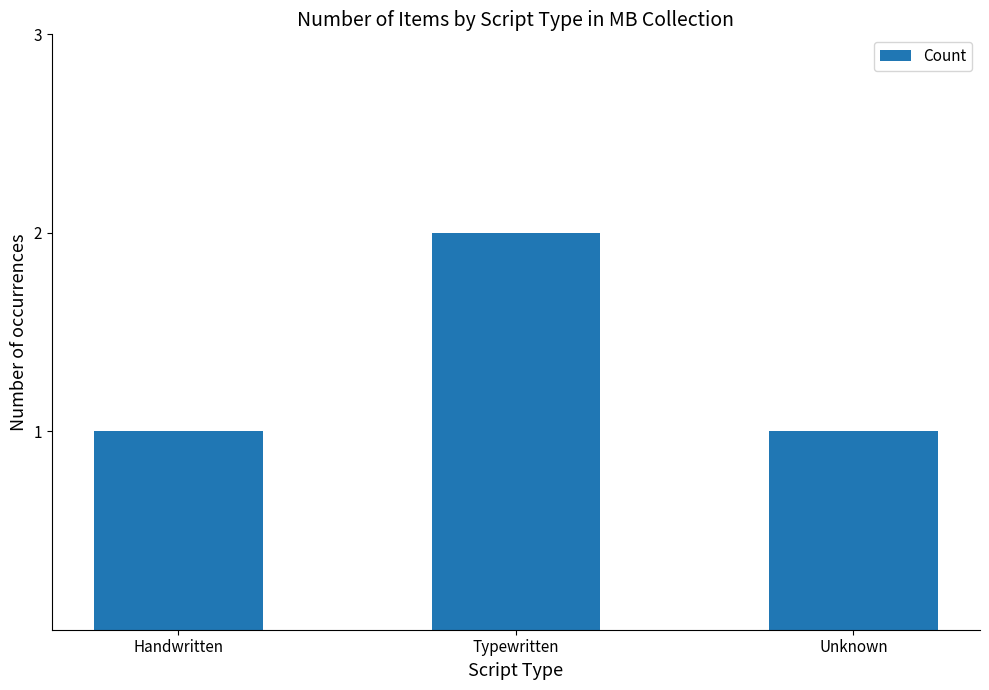

Approximately how many times larger is the value at Unknown compared to Handwritten?

1.0